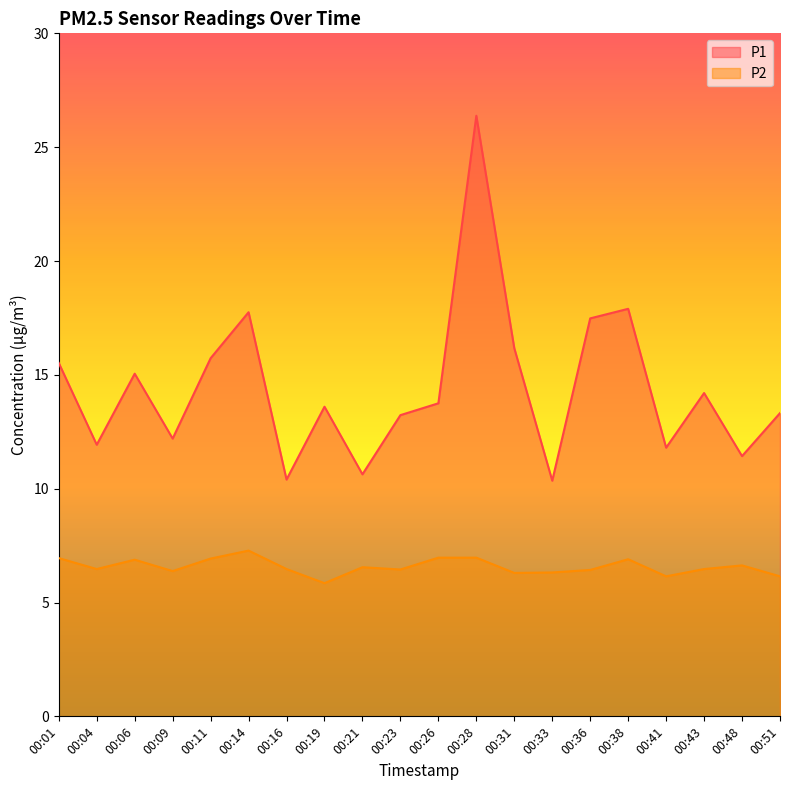

At 00:31, list the series in order from largest to smallest.

P1, P2